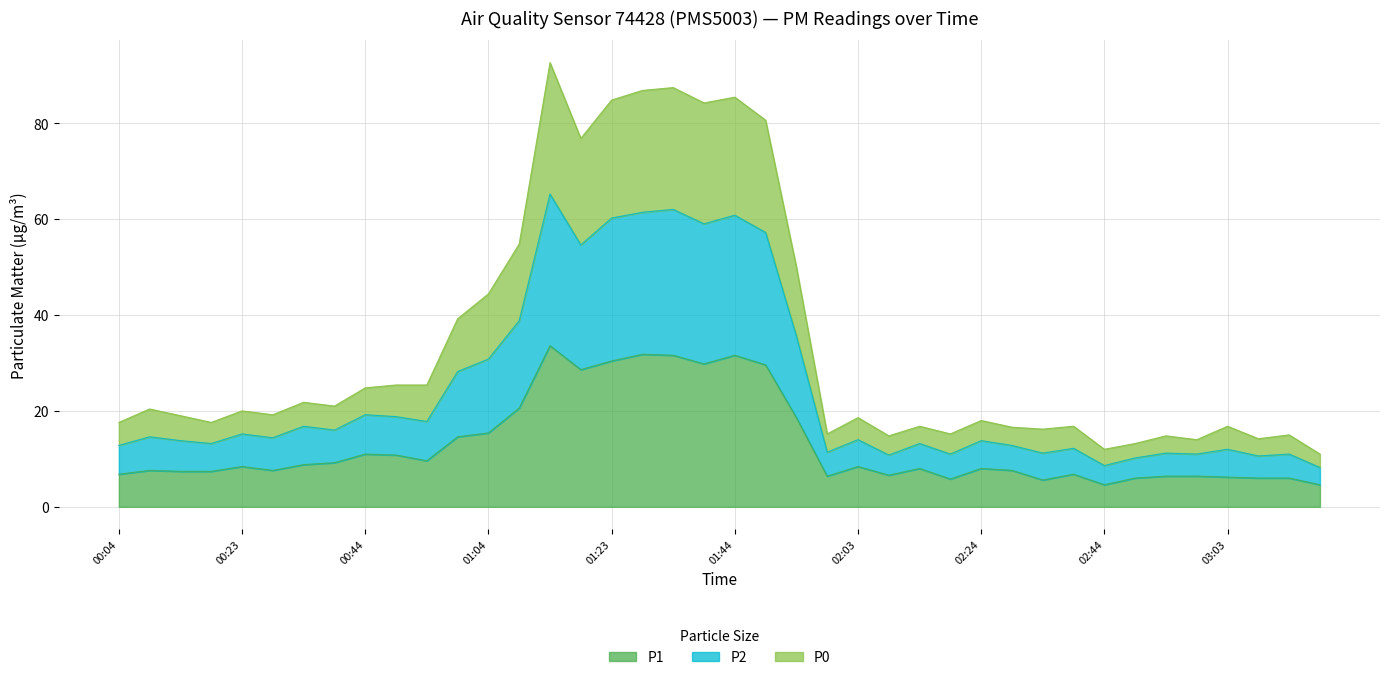

At 01:04, list the series in order from smallest to largest.

P1, P0, P2